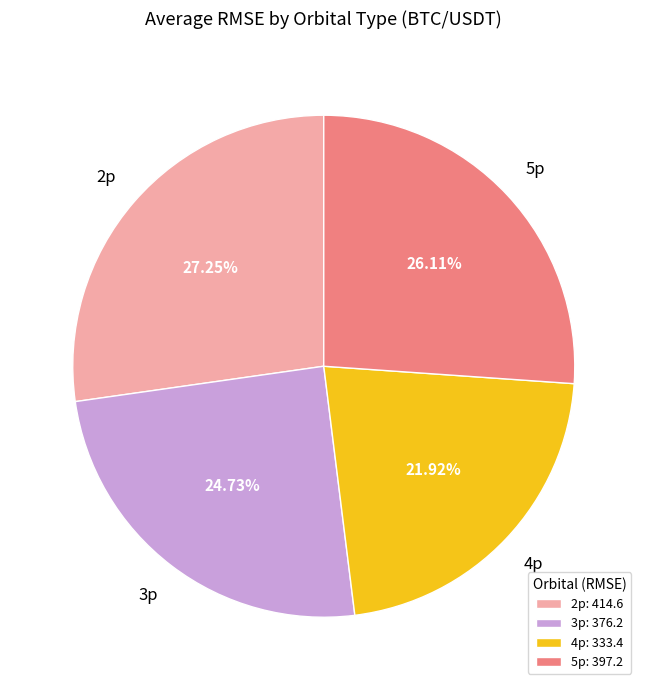

What is the ratio of the value at 2p to the value at 4p?

1.2